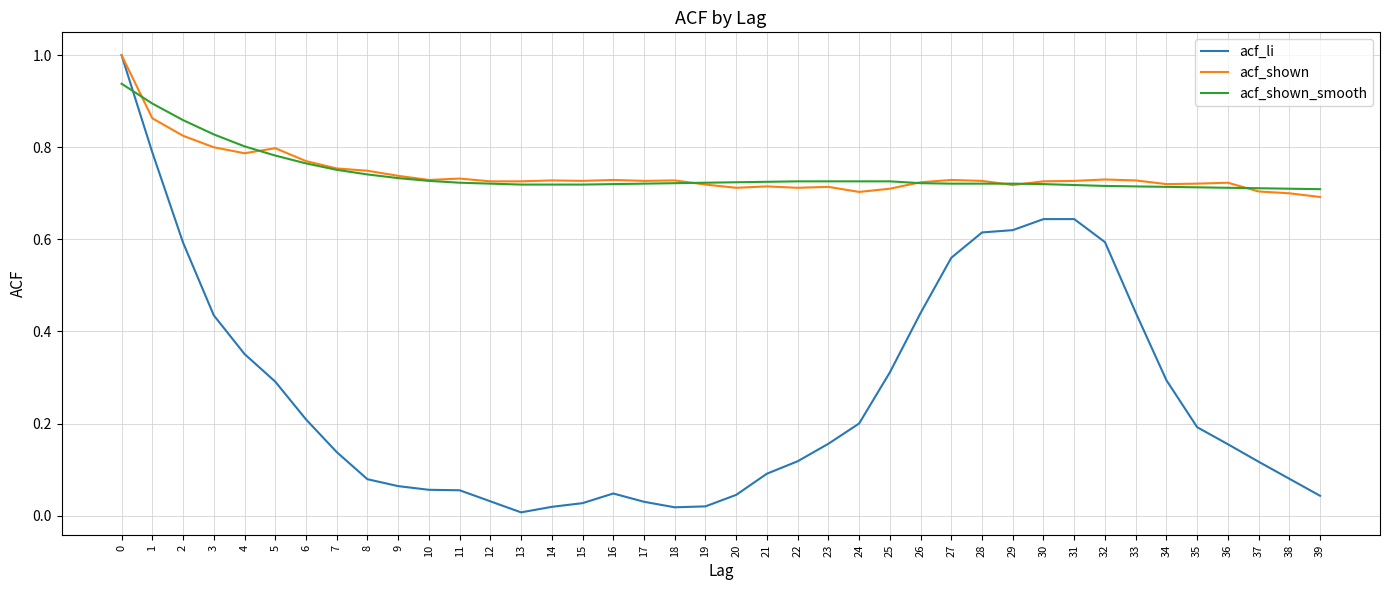

The acf_shown_smooth series shows 0.7 at 34. True or false?

True